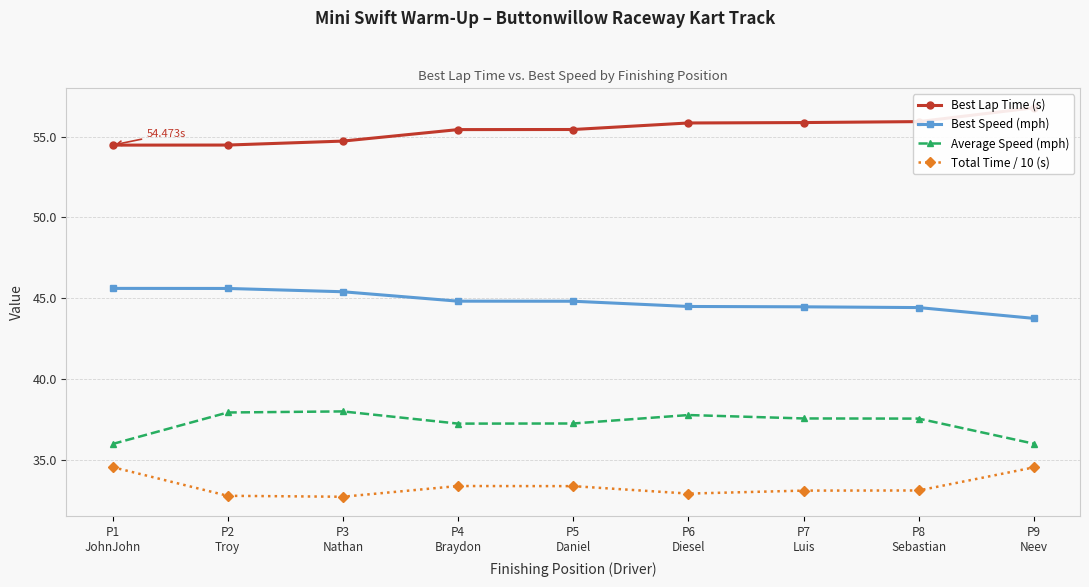

At which category is the sum across all series the highest?

P9
Neev